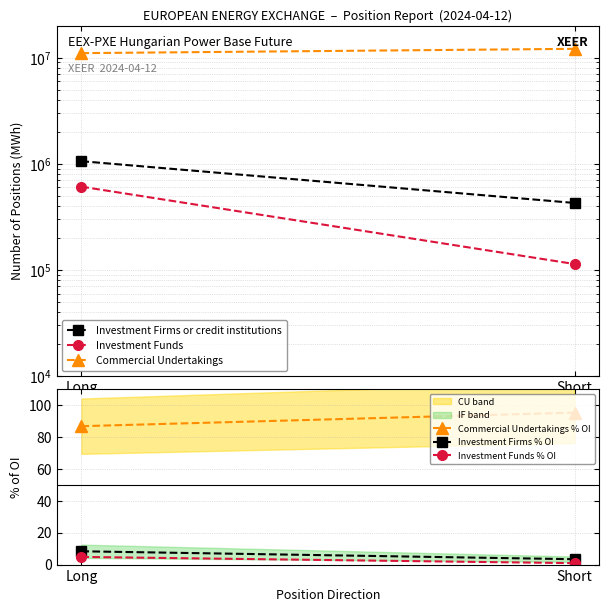

At how many categories does at least one series exceed 2494554?

2